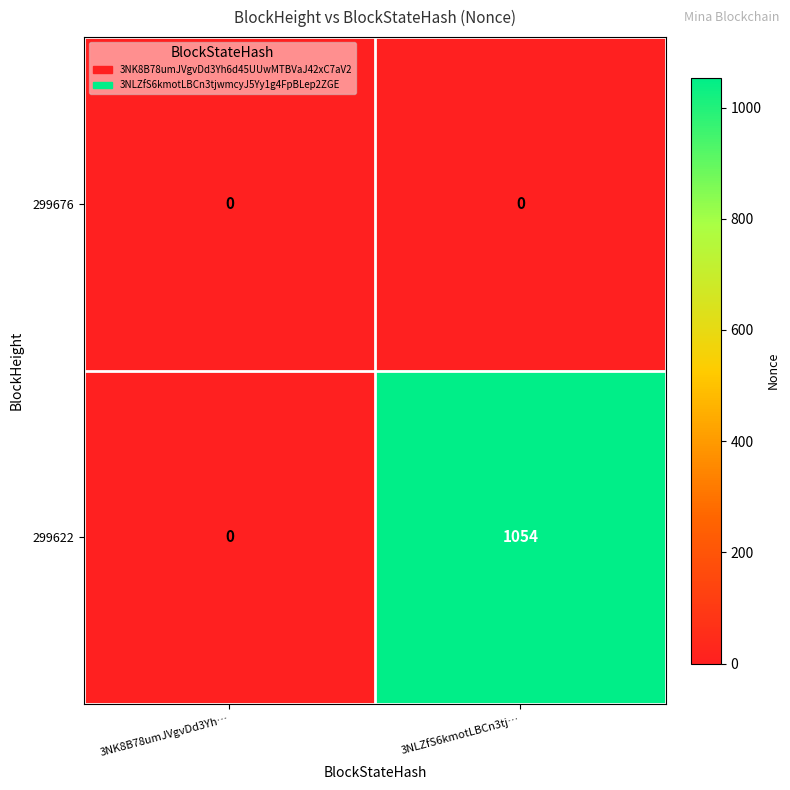

At which category is the sum across all series the highest?

3NLZfS6kmotLBCn3tj…